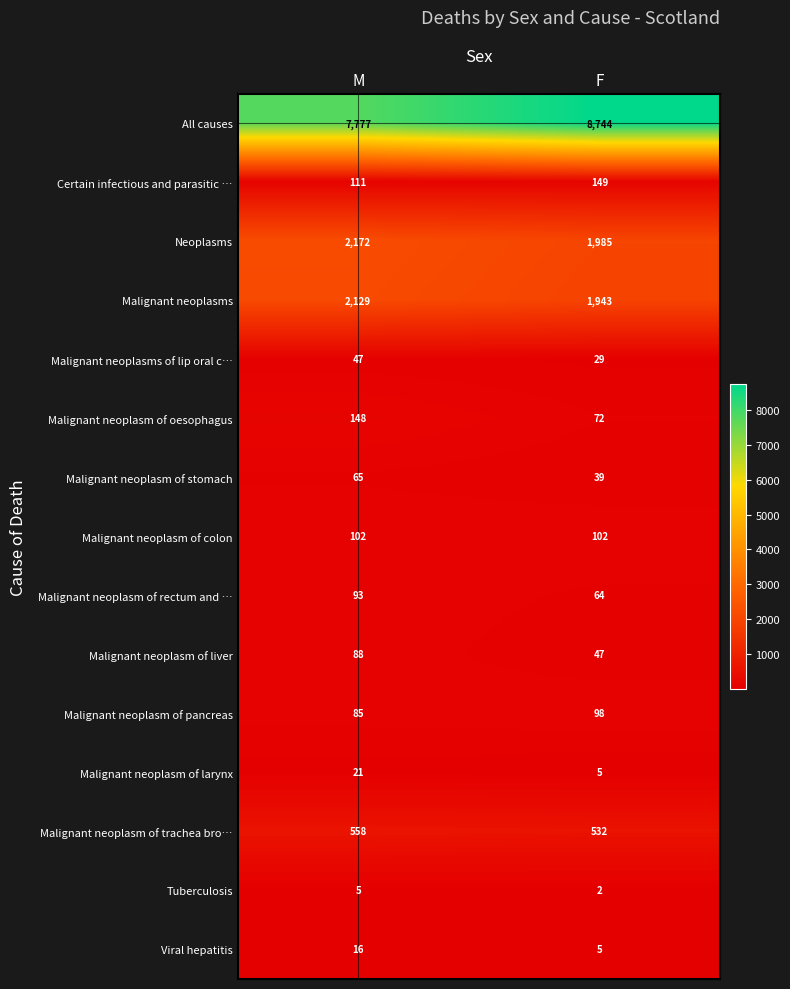

The Malignant neoplasm of oesophagus series shows 64 at M. True or false?

False